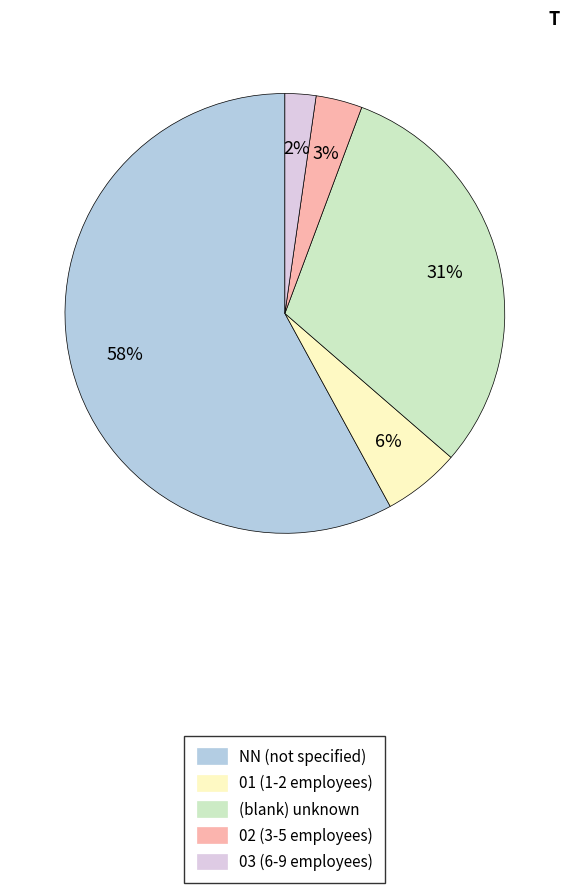

How many segments does this pie chart have?

5